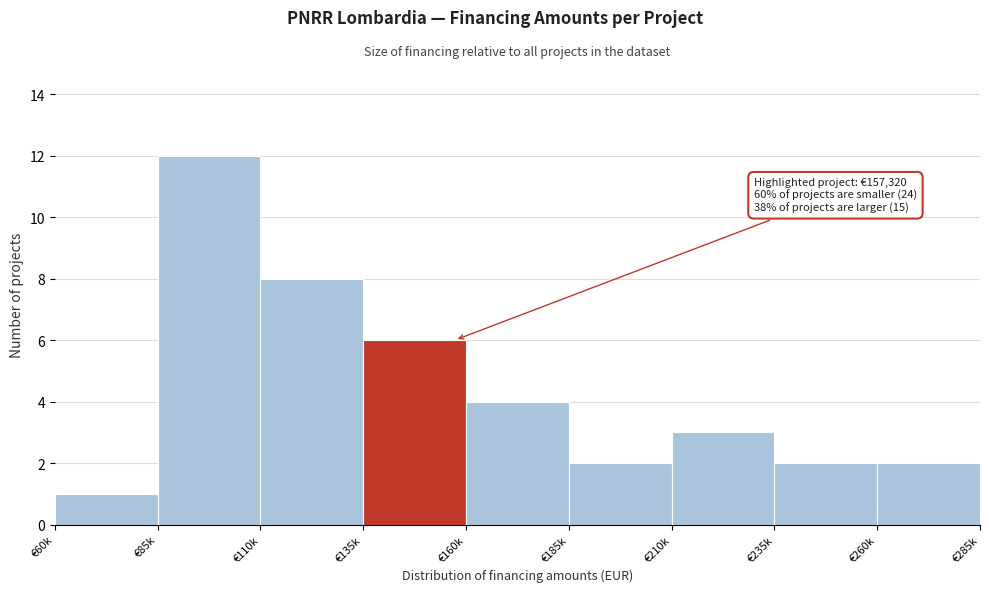

Reading left to right, extract all data points from this chart.

1	12	8	6	4	2	3	2	2